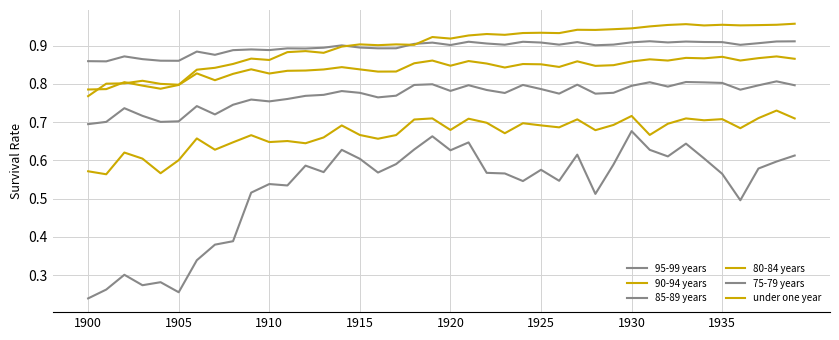

Which category has the lowest value in the 95-99 years series?

1900